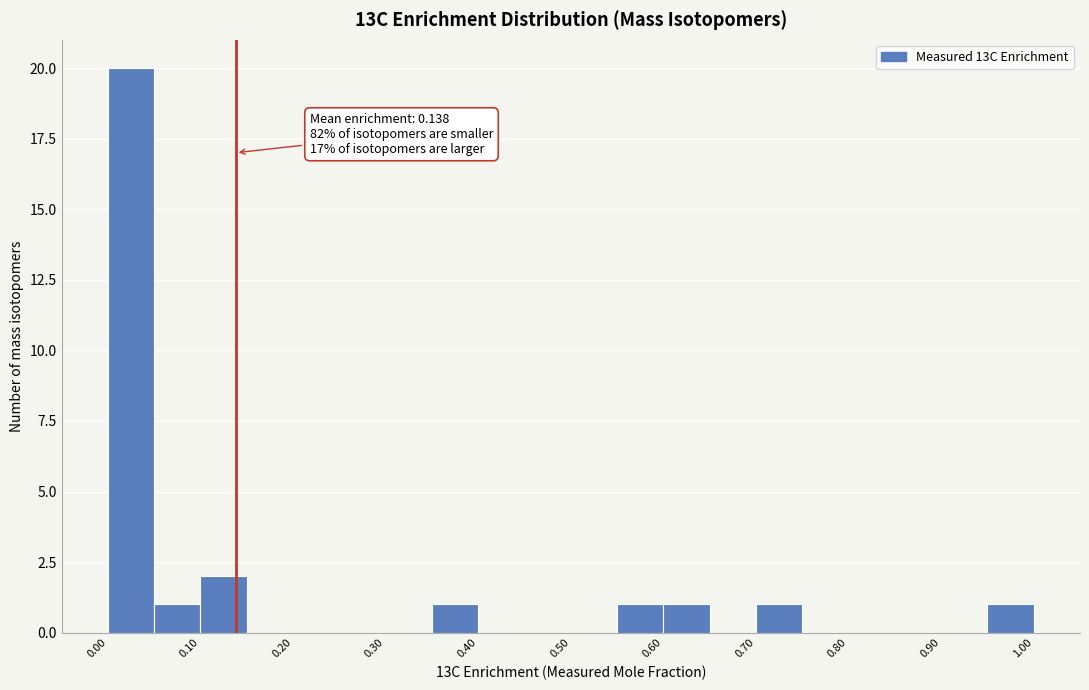

Which range on the x-axis has the tallest bar?

0.00 to 0.05